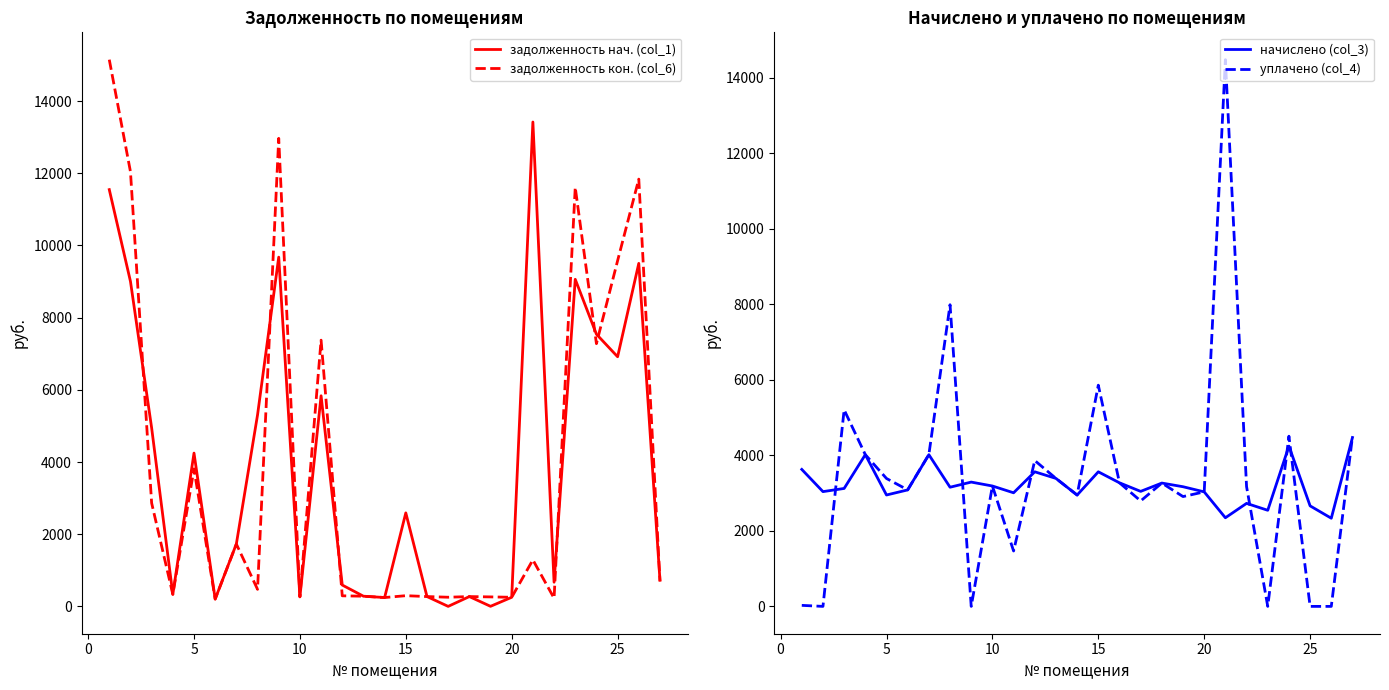

List the series in order of their peak value, highest first.

задолженность кон. (col_6), уплачено (col_4), задолженность нач. (col_1), начислено (col_3)